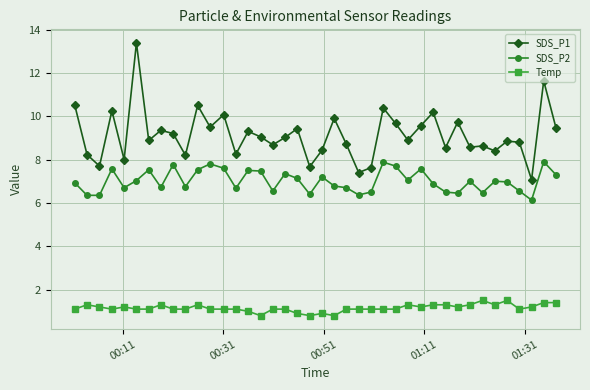

True or false: SDS_P2 has more than 2 points higher than both neighbors.

True